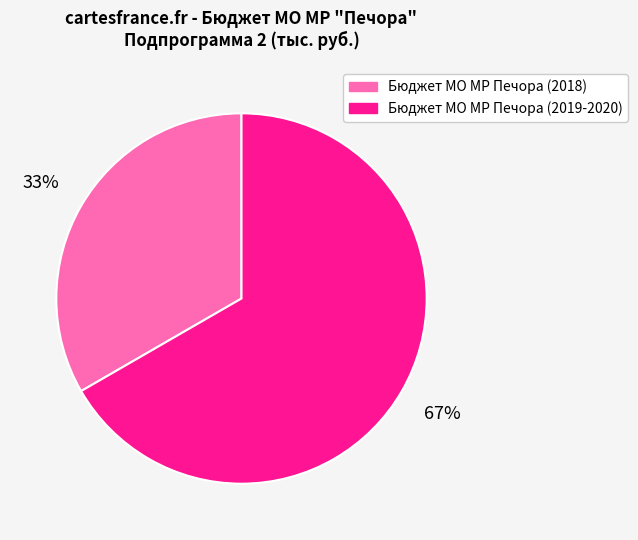

What is the largest slice in the pie chart?

Бюджет МО МР Печора (2019-2020)